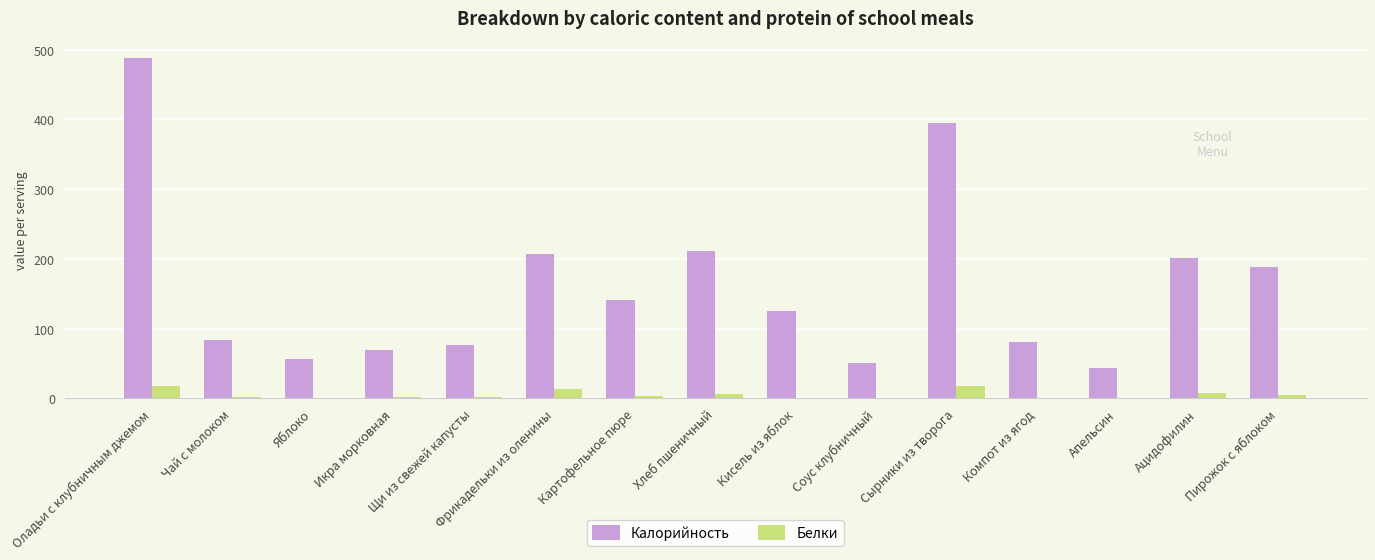

What is the sum of the Белки values at Хлеб пшеничный and Щи из свежей капусты?

8.4